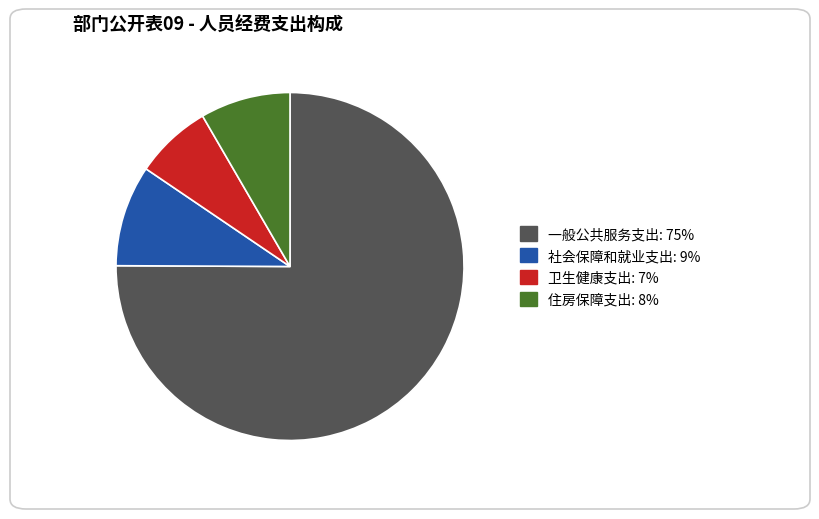

Which category accounts for the majority?

一般公共服务支出